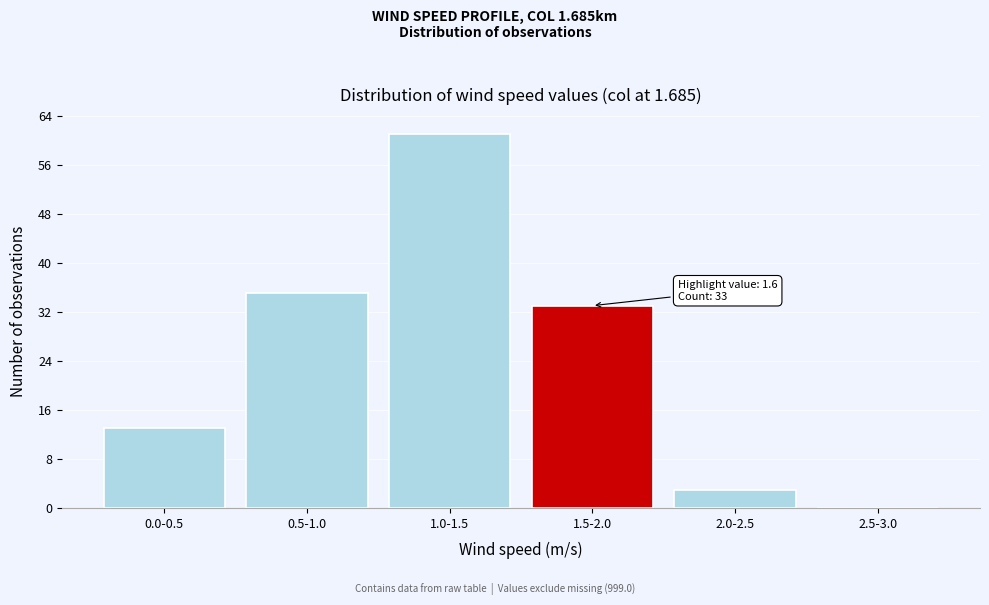

Reading right to left, list all the values displayed in this chart.

2.5-3.0=0	2.0-2.5=3	1.5-2.0=33	1.0-1.5=61	0.5-1.0=35	0.0-0.5=13